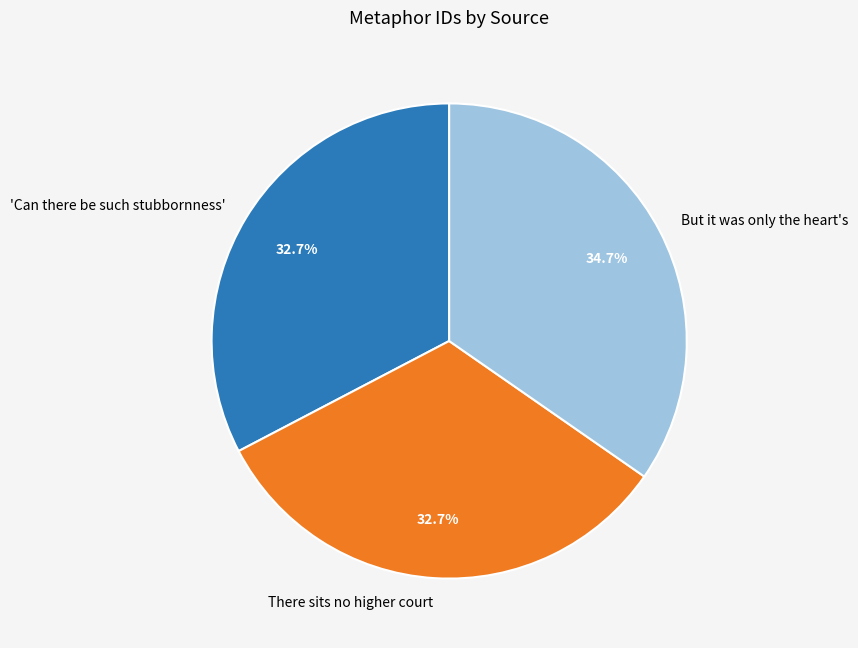

What is the ratio of the value at 'Can there be such stubbornness' to the value at But it was only the heart's?

0.9